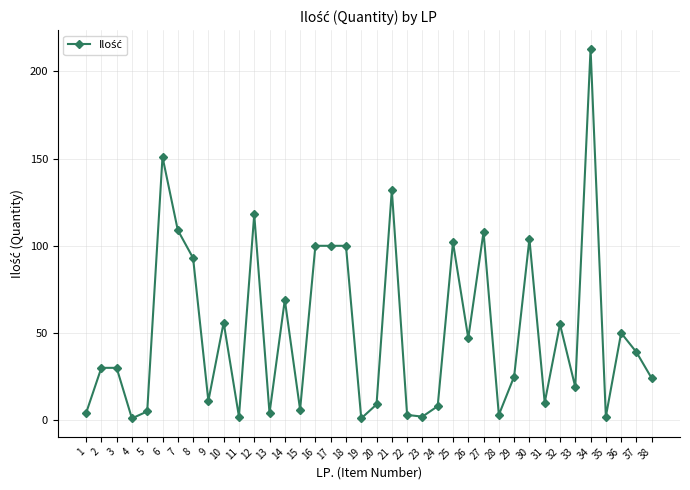

Reading left to right, list all the values displayed in this chart.

1=4	2=30	3=30	4=1	5=5	6=151	7=109	8=93	9=11	10=56	11=2	12=118	13=4	14=69	15=6	16=100	17=100	18=100	19=1	20=9	21=132	22=3	23=2	24=8	25=102	26=47	27=108	28=3	29=25	30=104	31=10	32=55	33=19	34=213	35=2	36=50	37=39	38=24